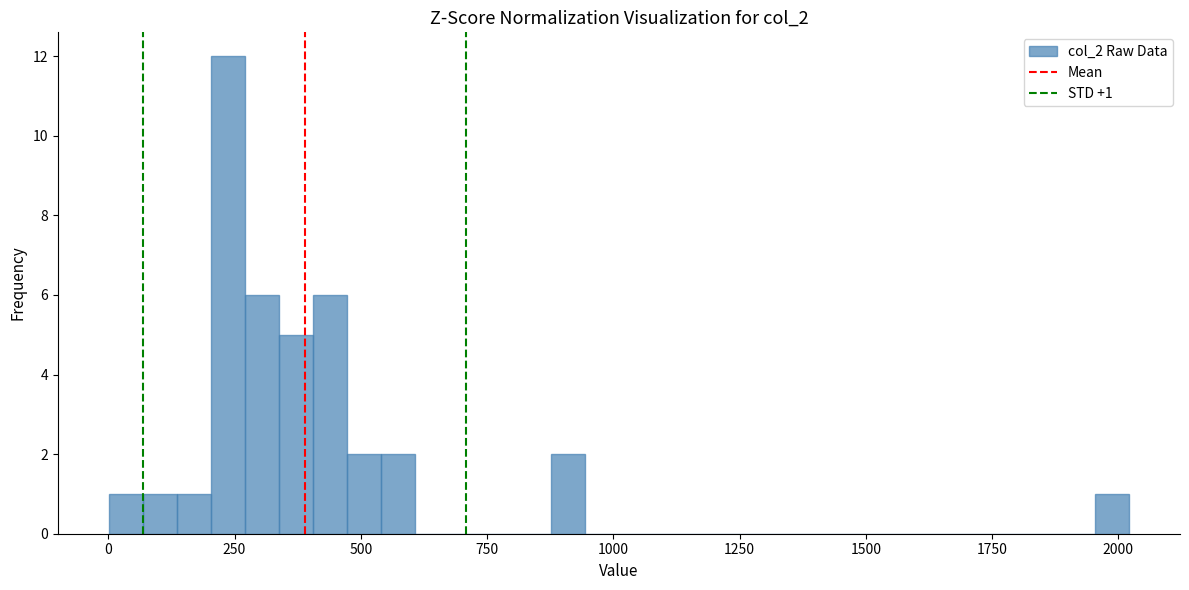

Around what value on the x-axis is the tallest bar? Give the approximate position of its centre, as read against the axis.

250